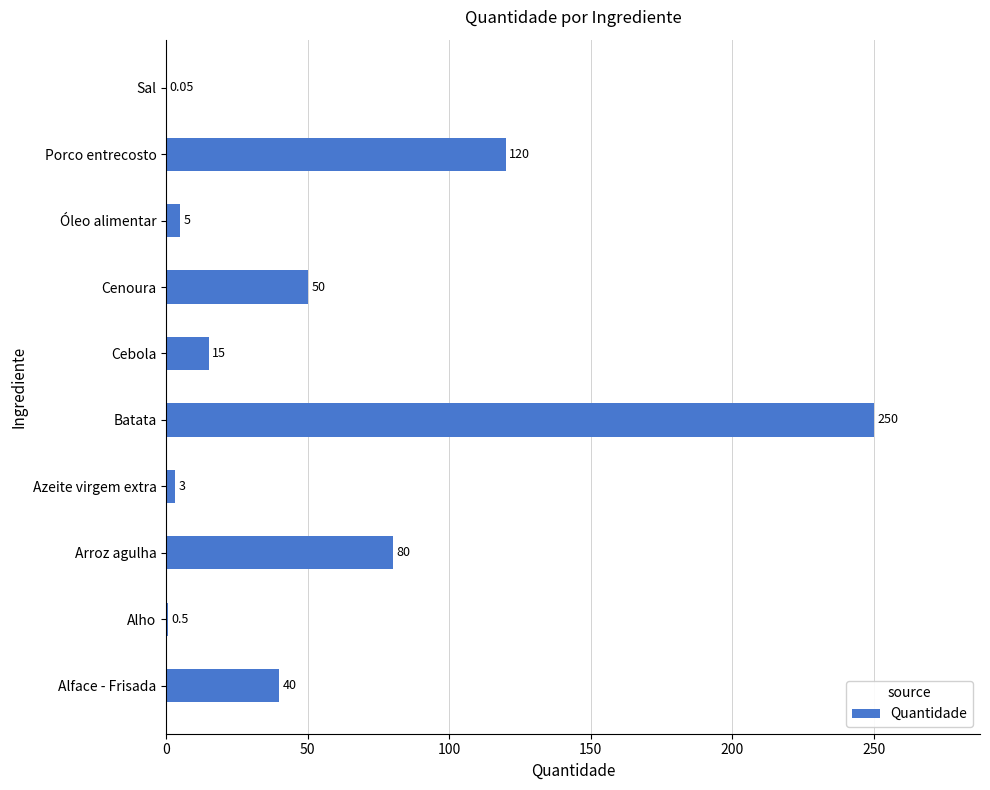

How many distinct data groups are displayed?

1